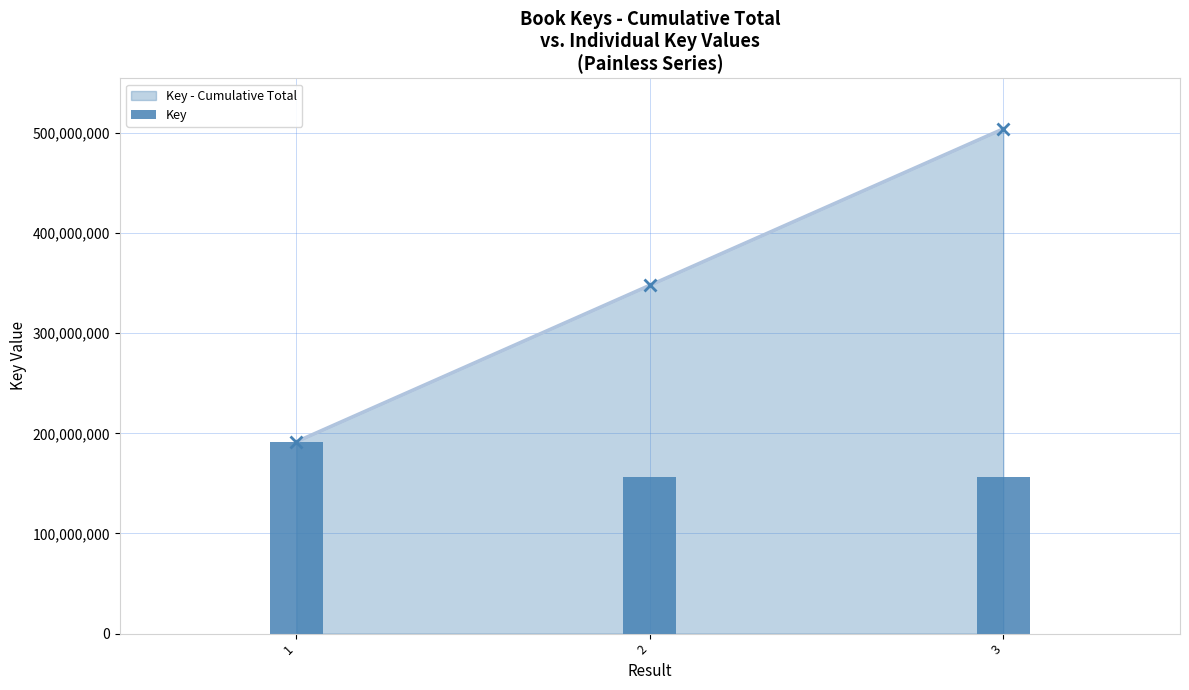

What is the average value?

168080859